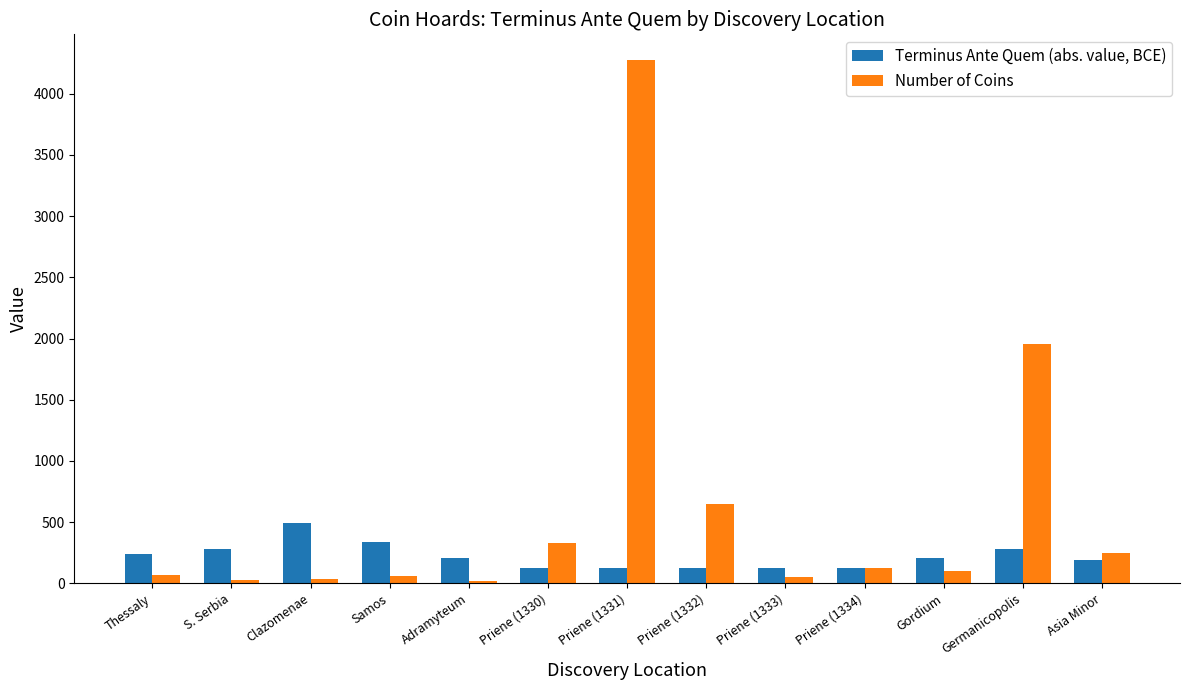

At which label does Terminus Ante Quem (abs. value, BCE) reach its peak?

Clazomenae